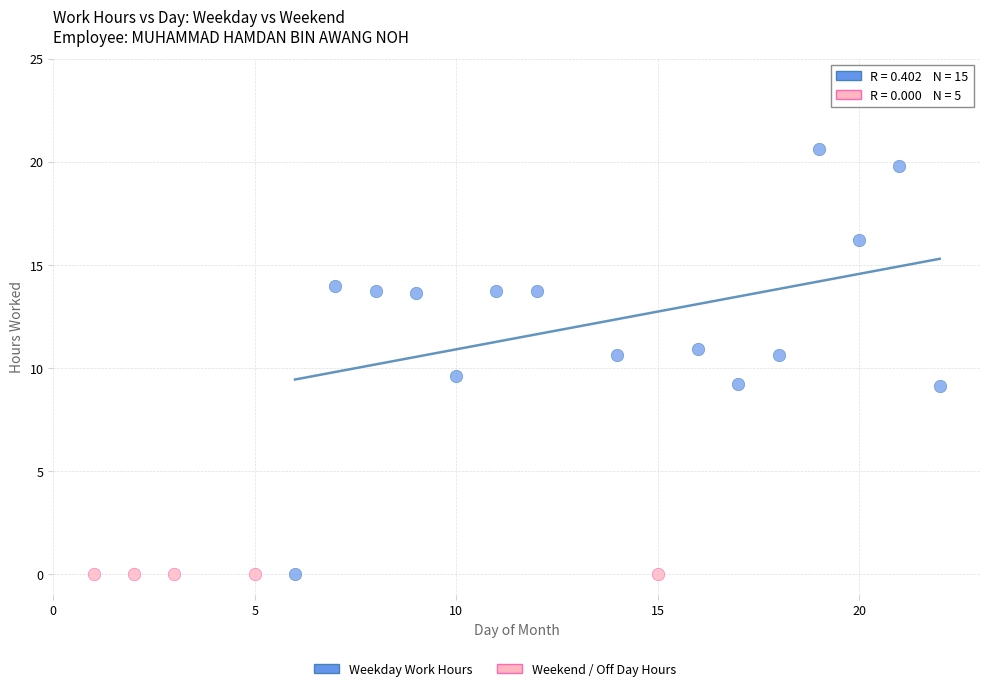

Which series reaches the maximum Y coordinate?

Weekday Work Hours